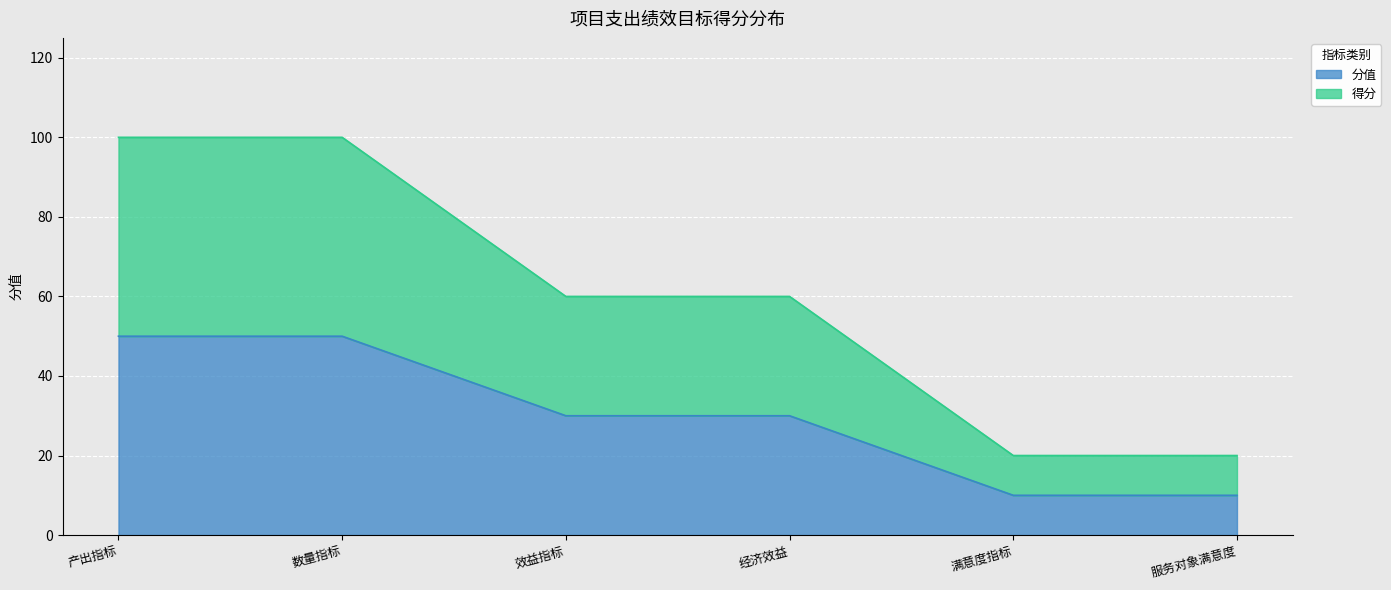

What position from the left is 服务对象满意度?

6